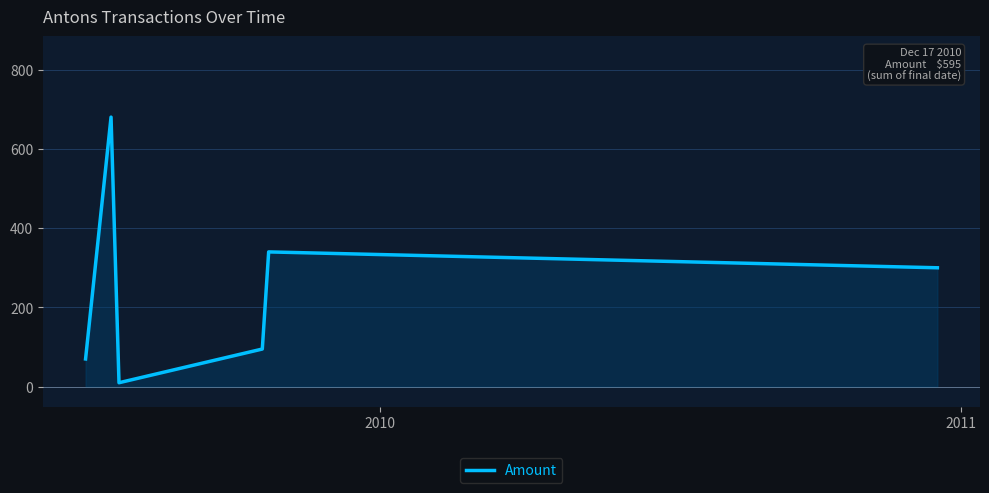

How many interior local valleys (lower than both neighbors) does the data have?

1